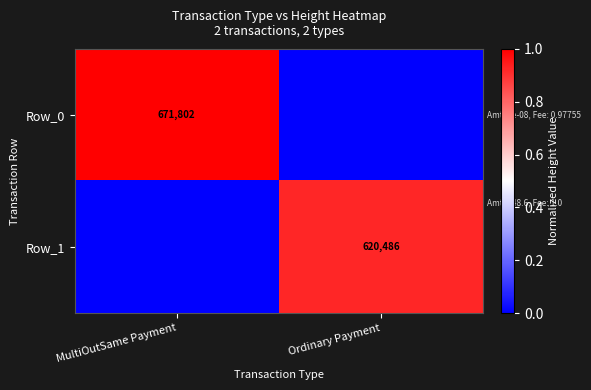

The value of Row_1 at Ordinary Payment is 1004027. True or false?

False